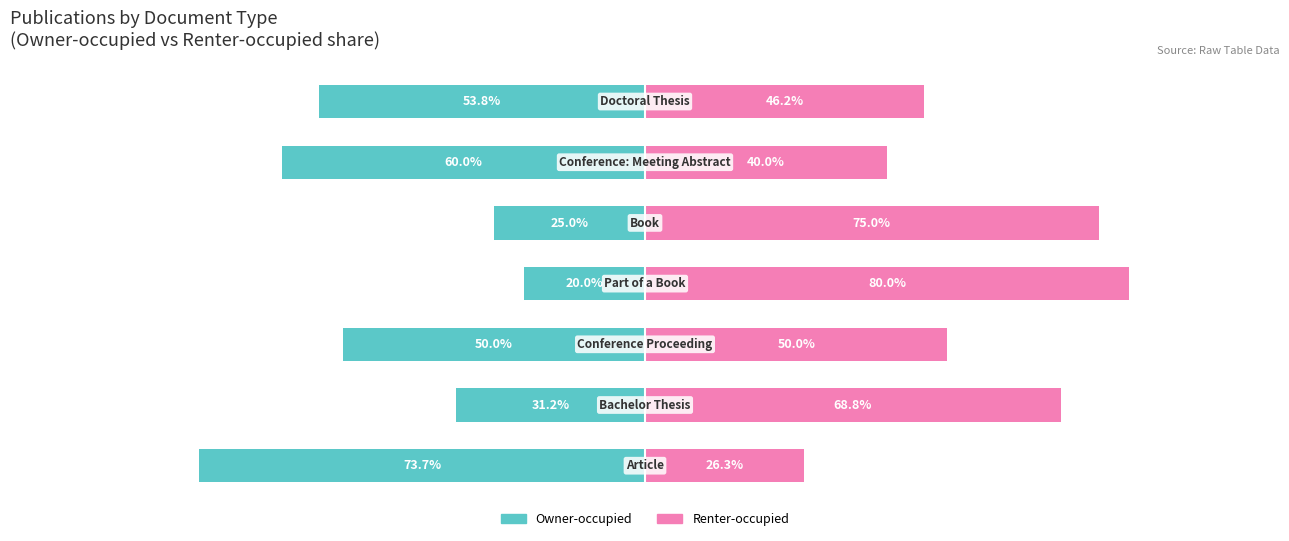

What is the approximate value of Renter-occupied at 0?

26.3